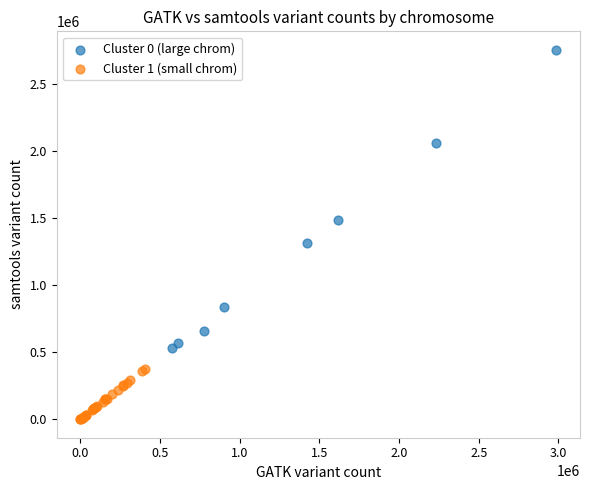

Which series reaches the minimum Y coordinate?

Cluster 1 (small chrom)